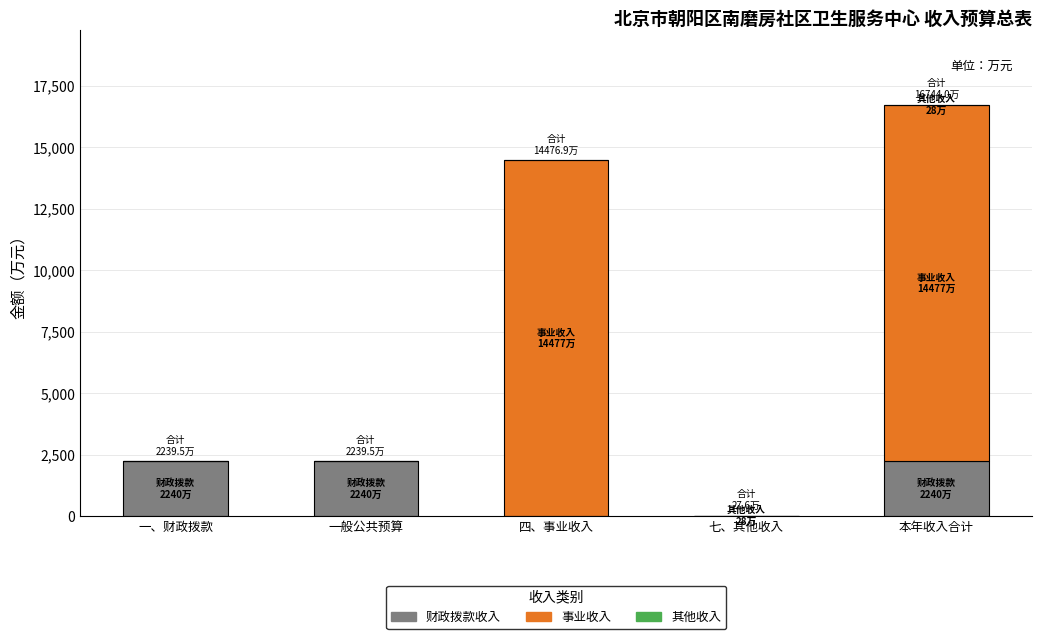

What is the highest value of the 财政拨款收入 series?

2239.5